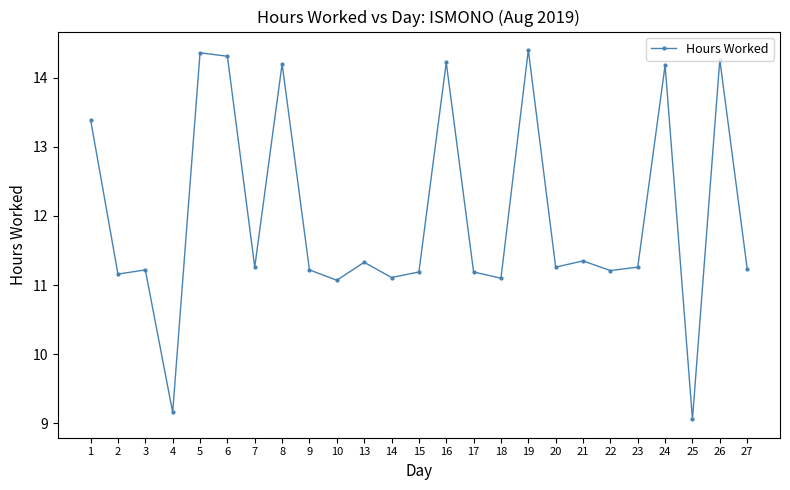

The value at 18 is 4.5. True or false?

False